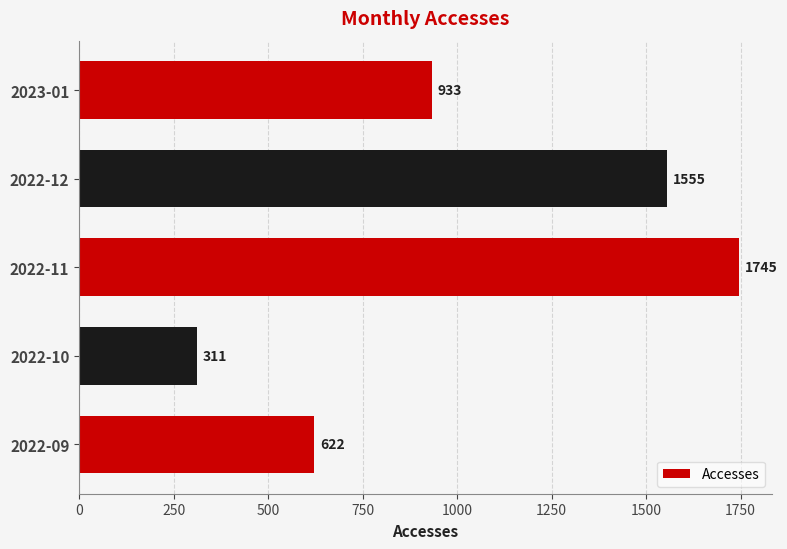

Is it true that the value at 2023-01 is 1645?

False